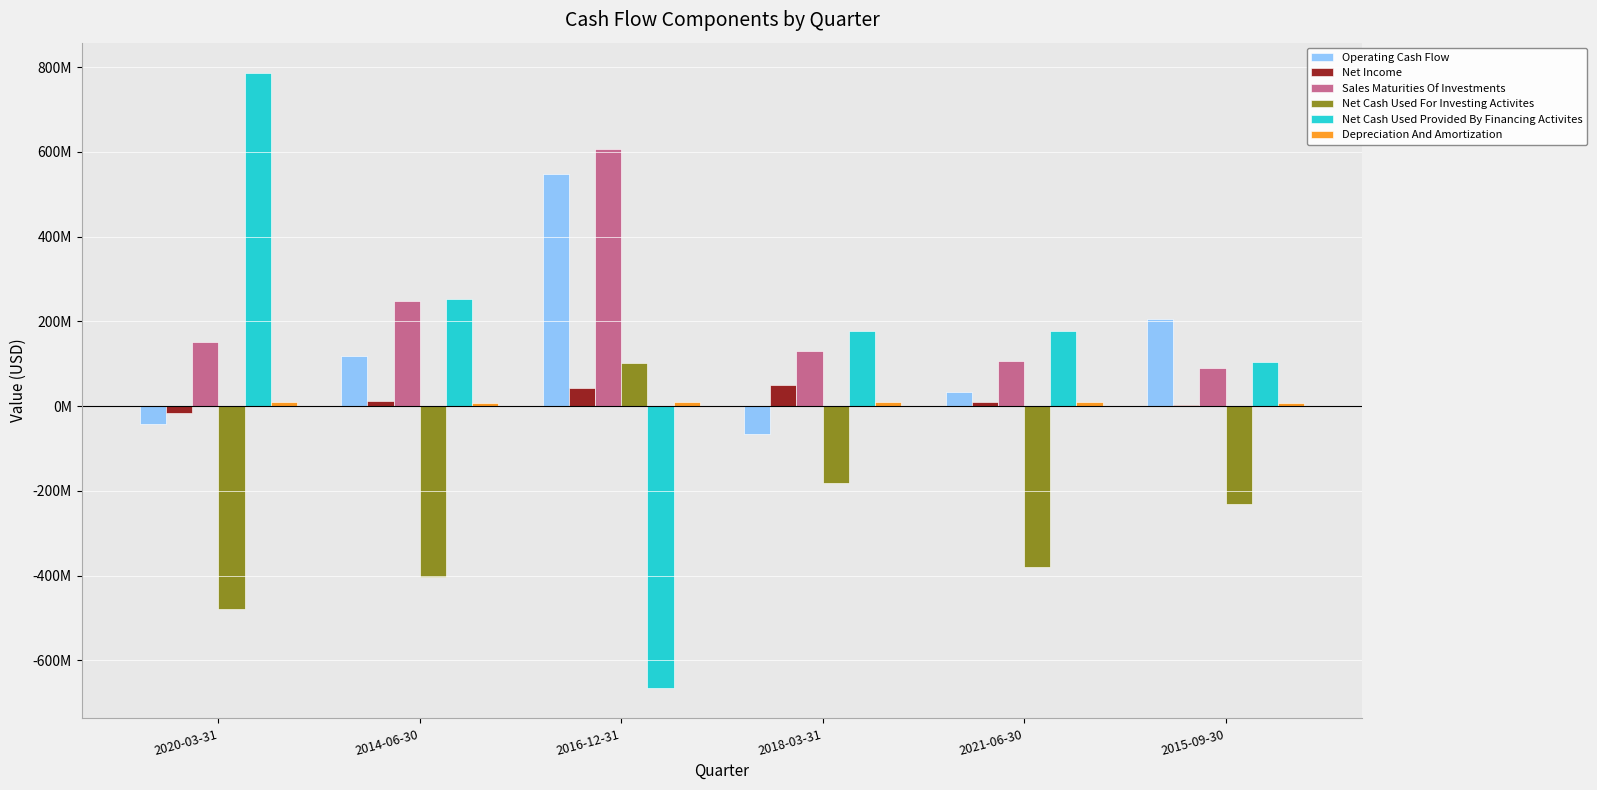

At which category is the sum across all series the highest?

2016-12-31